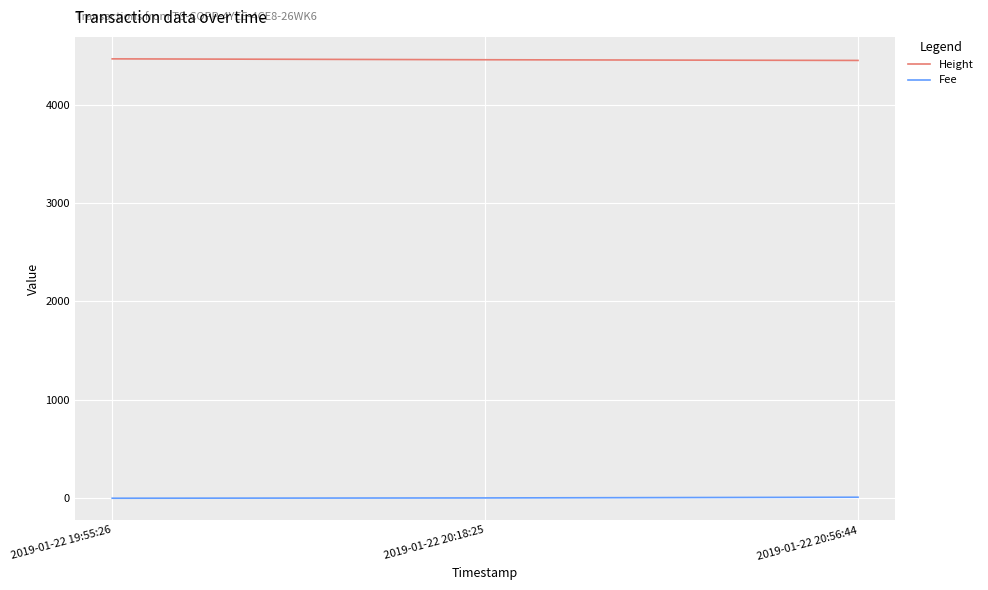

Is it true that Height equals 2053.2 at 2019-01-22 20:18:25?

False